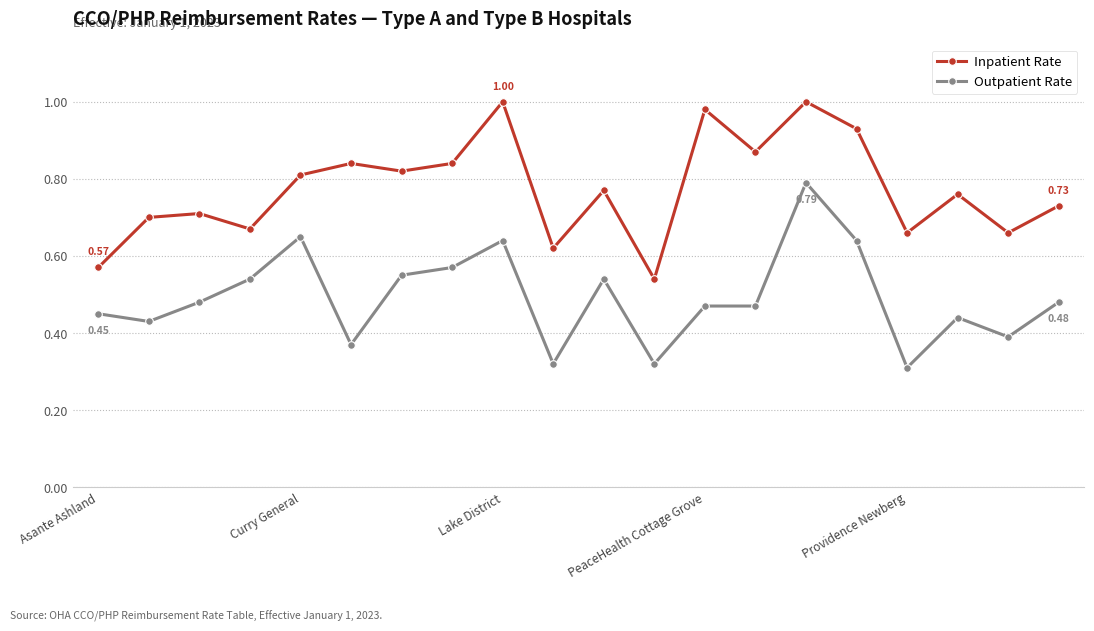

True or false: Inpatient Rate and Outpatient Rate intersect in this chart.

False